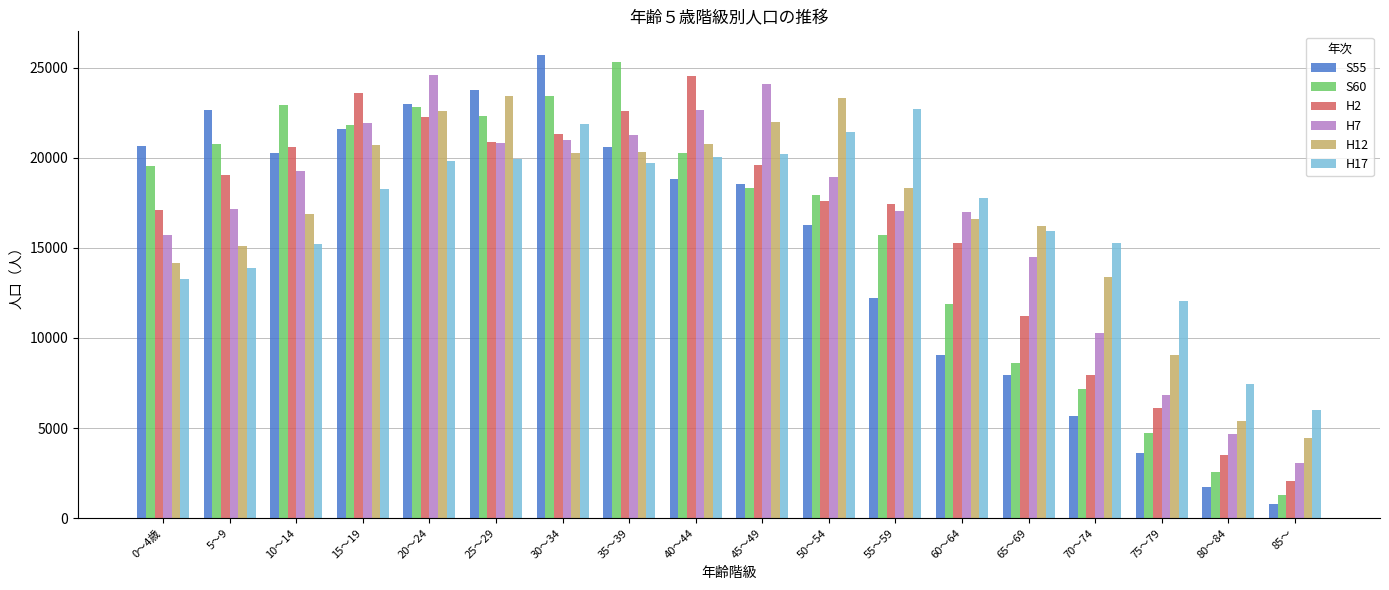

The value of H7 at 30～34 is 20961. True or false?

True